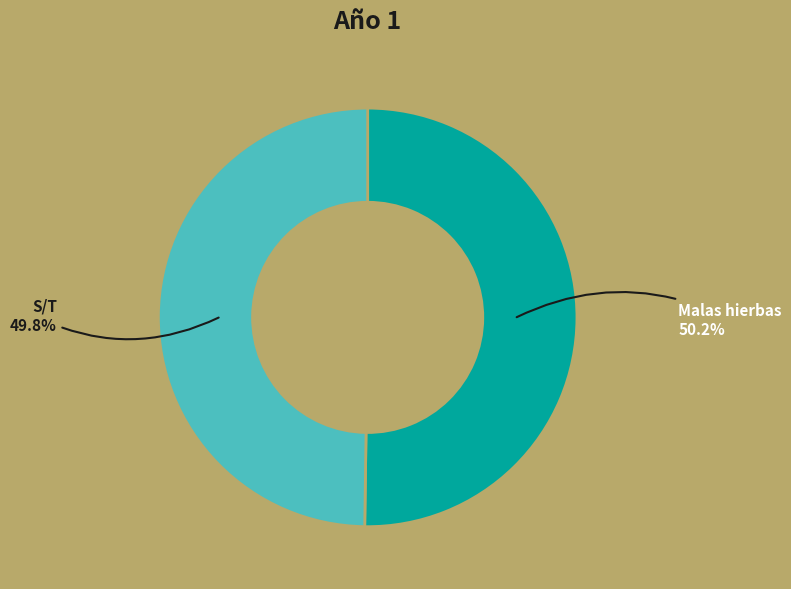

Is there a majority slice in this chart?

Yes